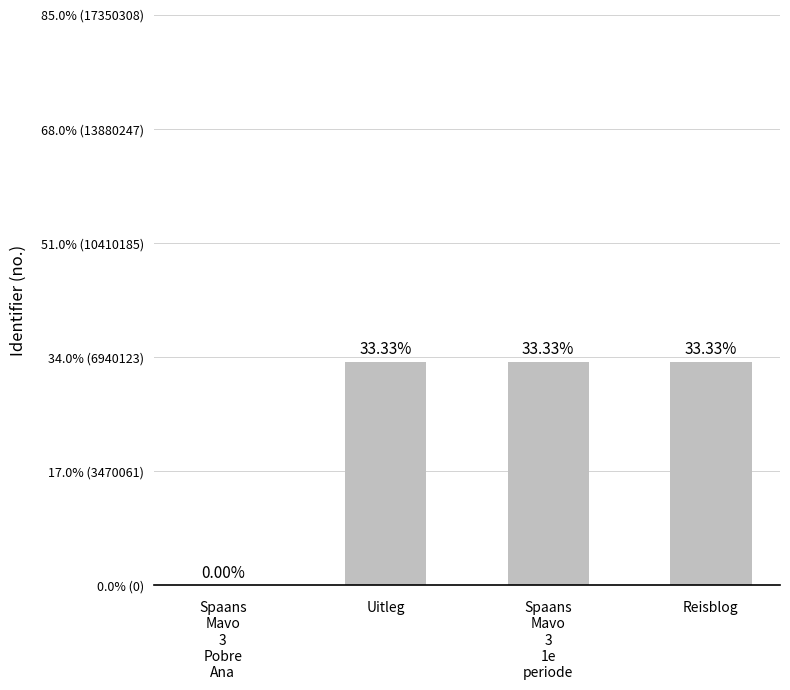

The value at Uitleg is 9616349. True or false?

False